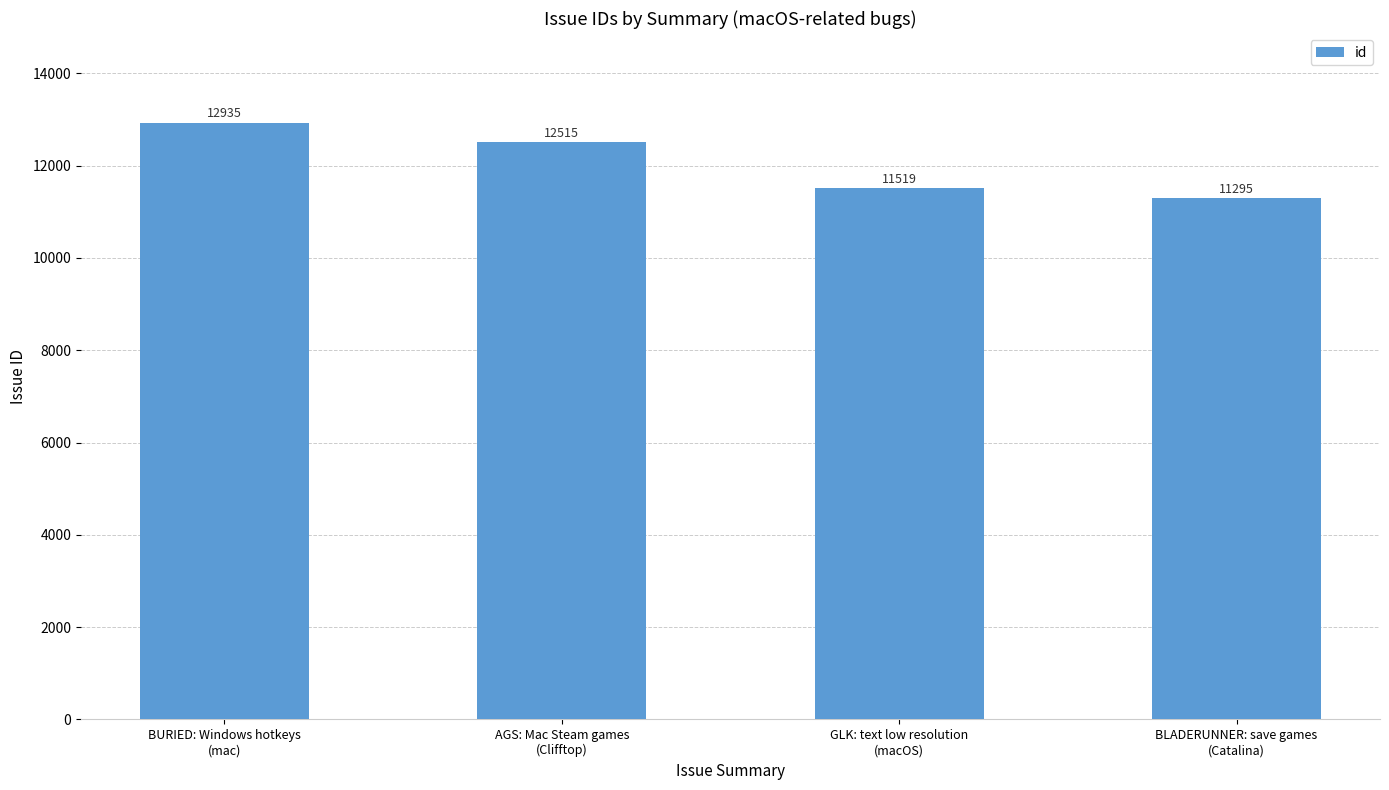

What value does the data have at BLADERUNNER: save games
(Catalina), to the nearest 10?

11300